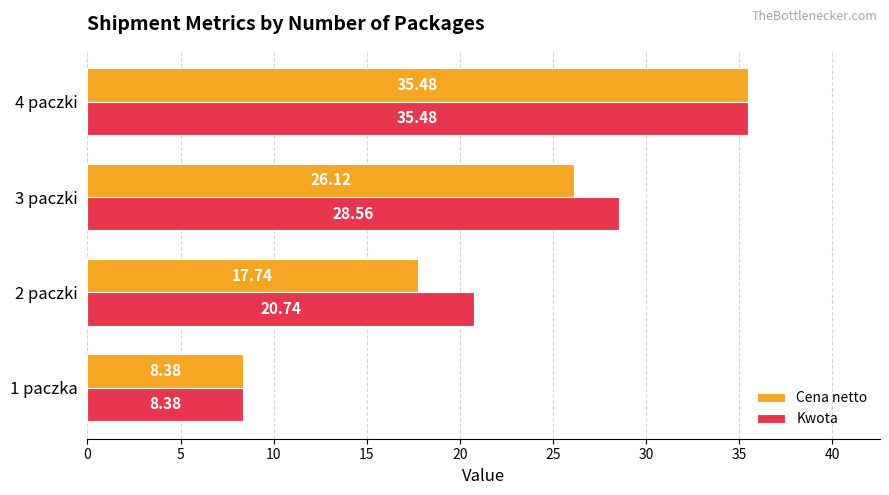

What is the average value of the Kwota series?

23.3